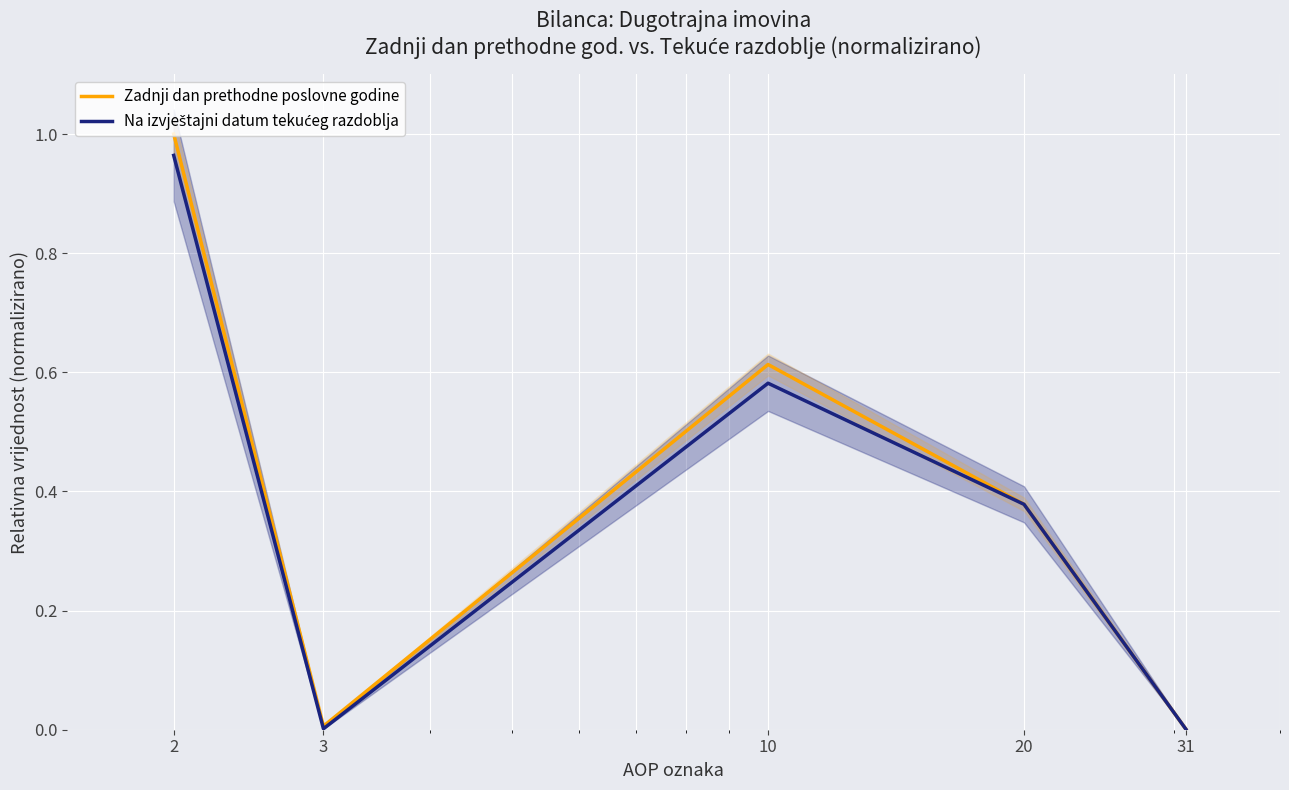

How many categories are shown in the chart?

5